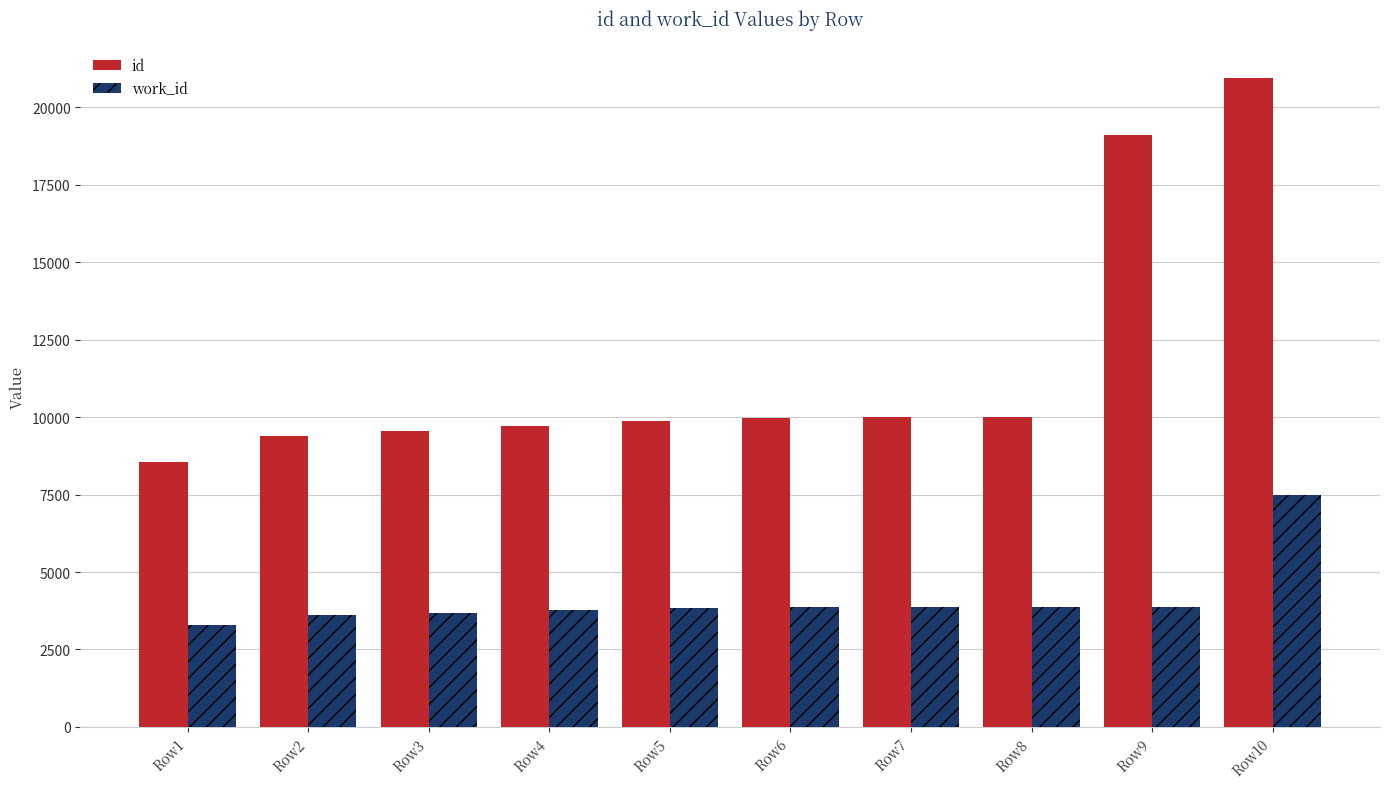

Does the chart contain stacked bars?

No